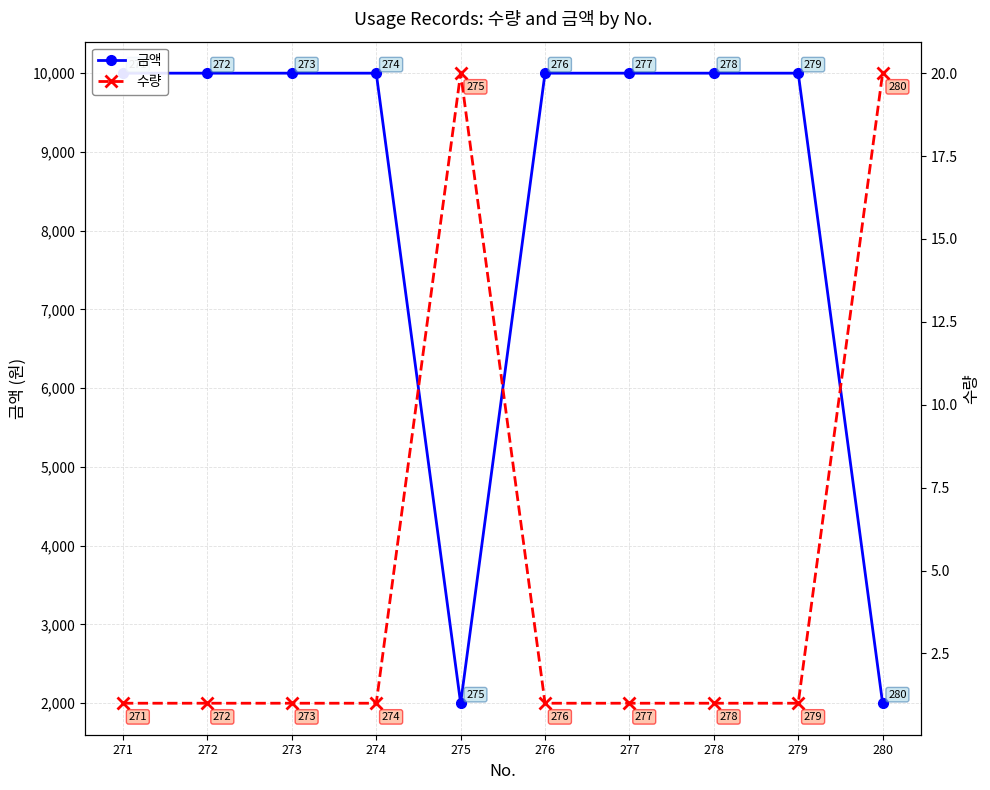

What are all the series names shown in the legend?

금액, 수량